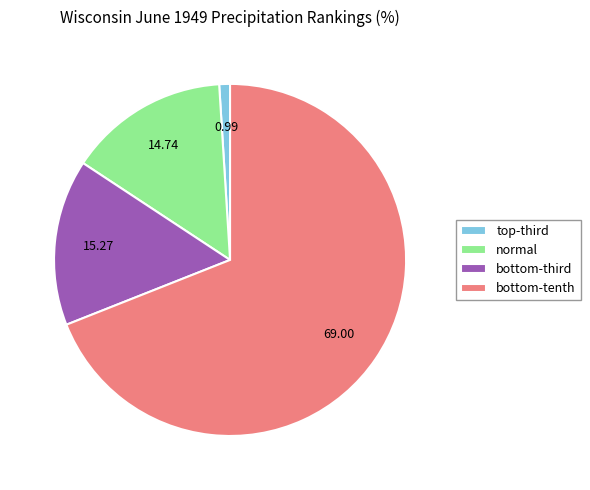

What is the smallest slice in the pie chart?

top-third